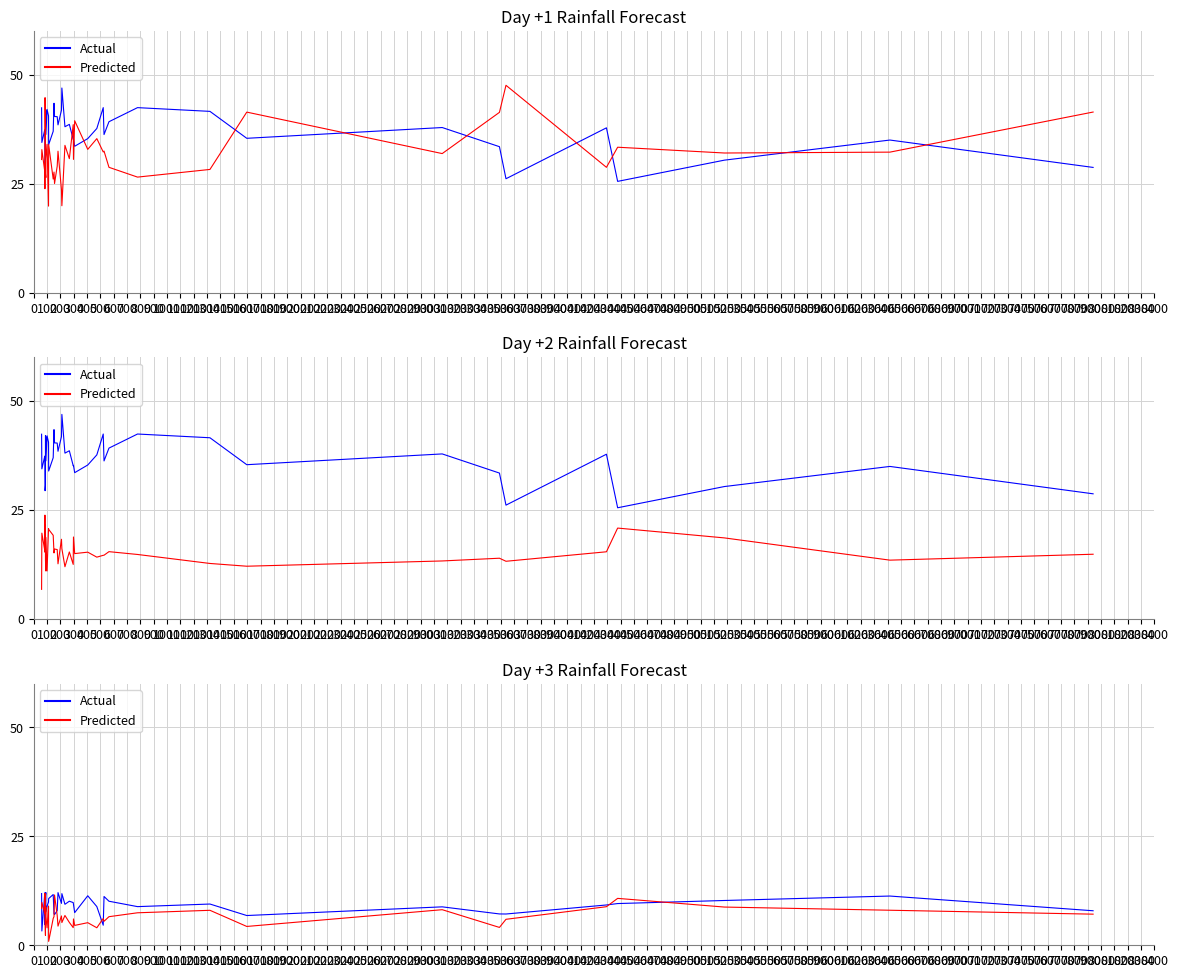

The value of Predicted at 600 is 3.3. True or false?

False